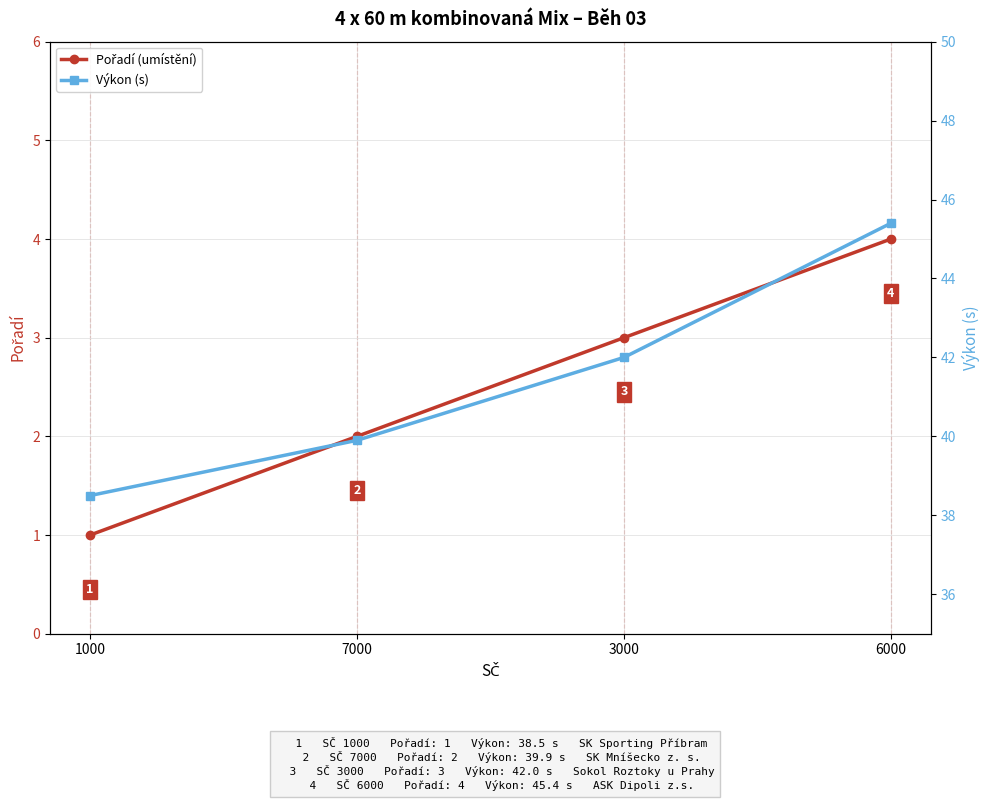

What are all the series names shown in the legend?

Pořadí (umístění), Výkon (s)